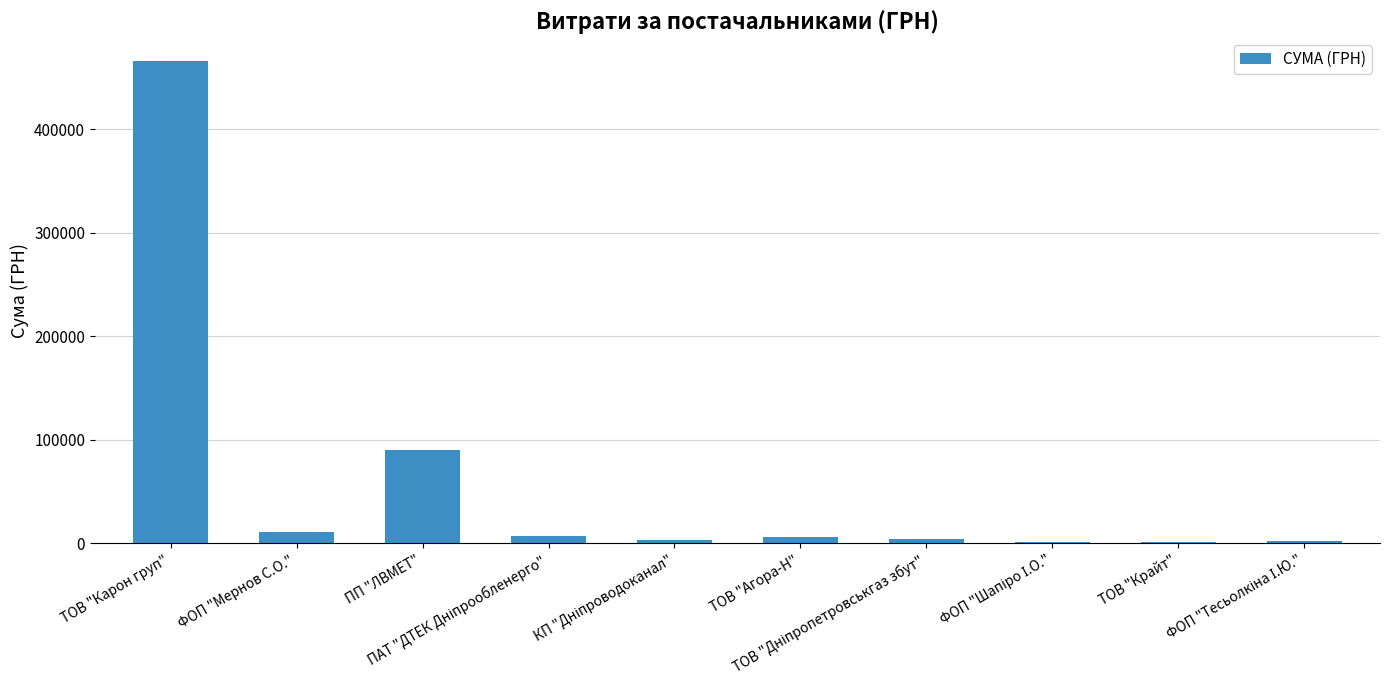

What is the maximum value shown in the chart?

465662.5